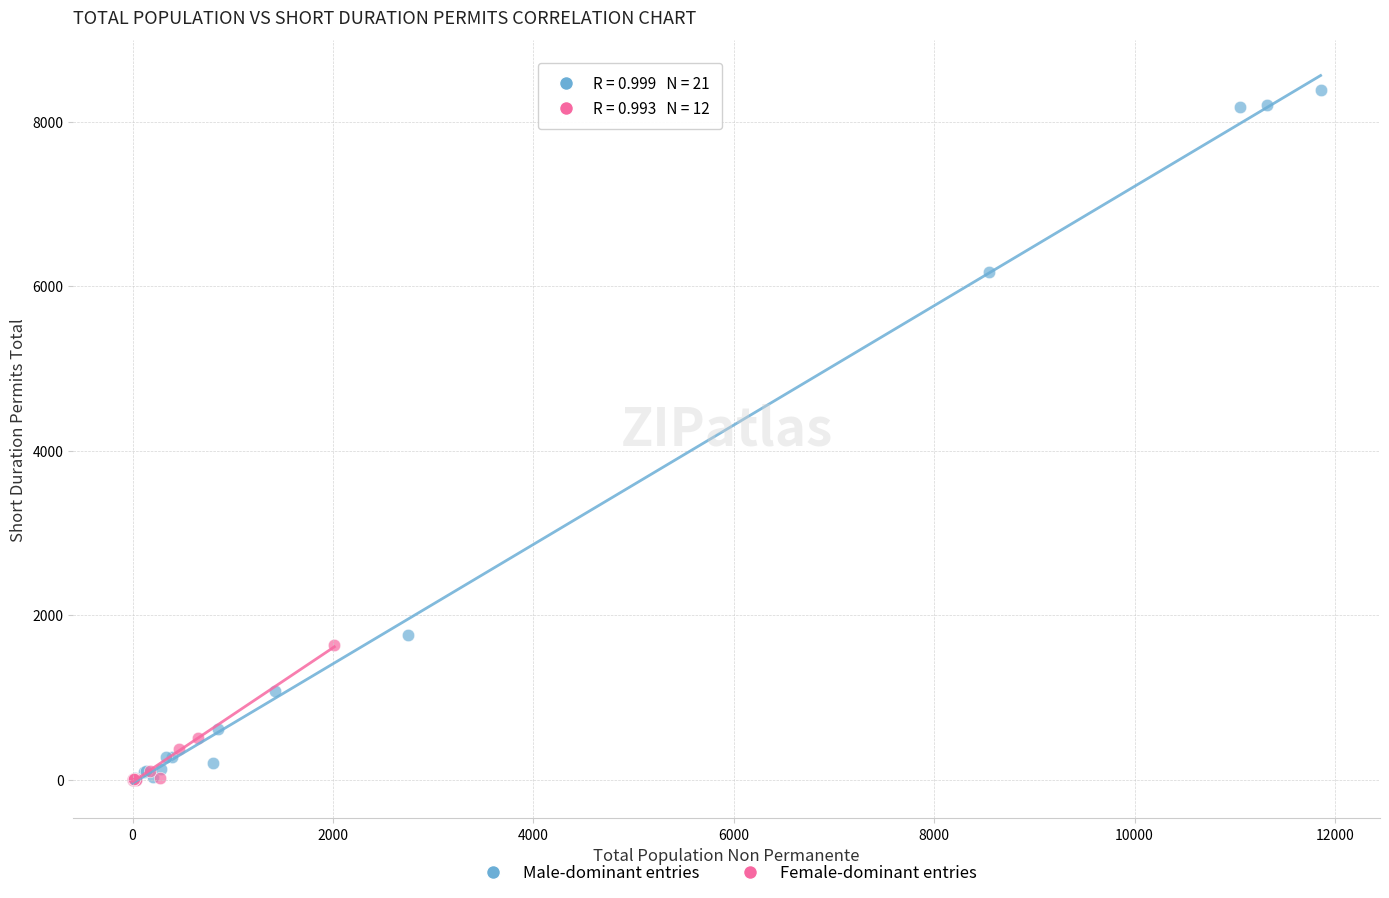

Which series reaches the maximum Y coordinate?

Male-dominant entries